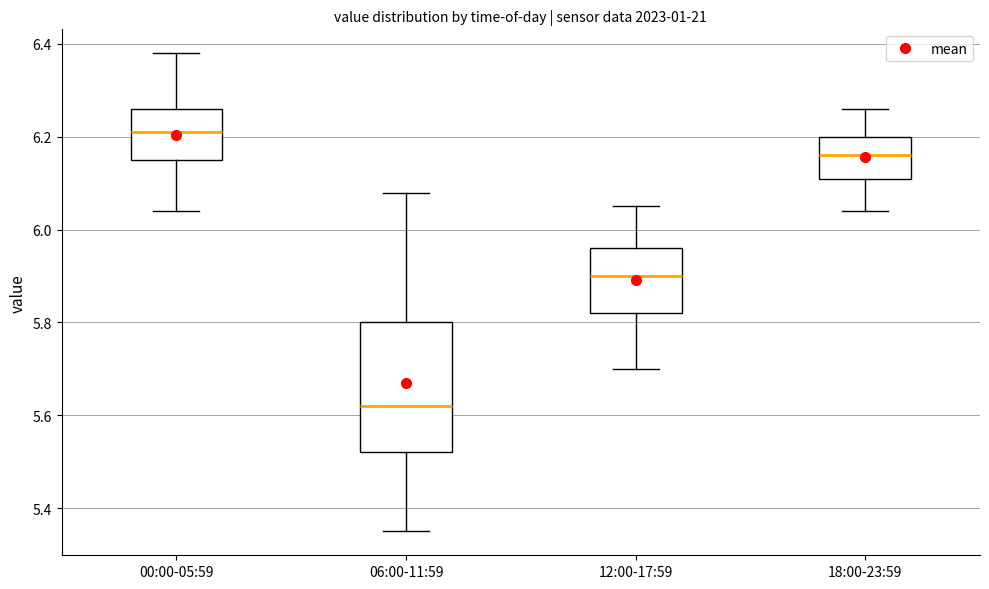

Where does the median line of the box for 12:00-17:59 sit on the y-axis? The values are not printed on the chart, so give them approximately, as read against the axis.

5.90